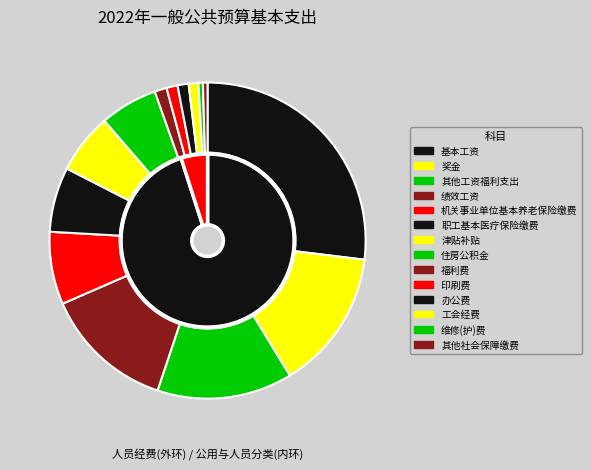

To the nearest percent, what is the average slice percentage?

7%